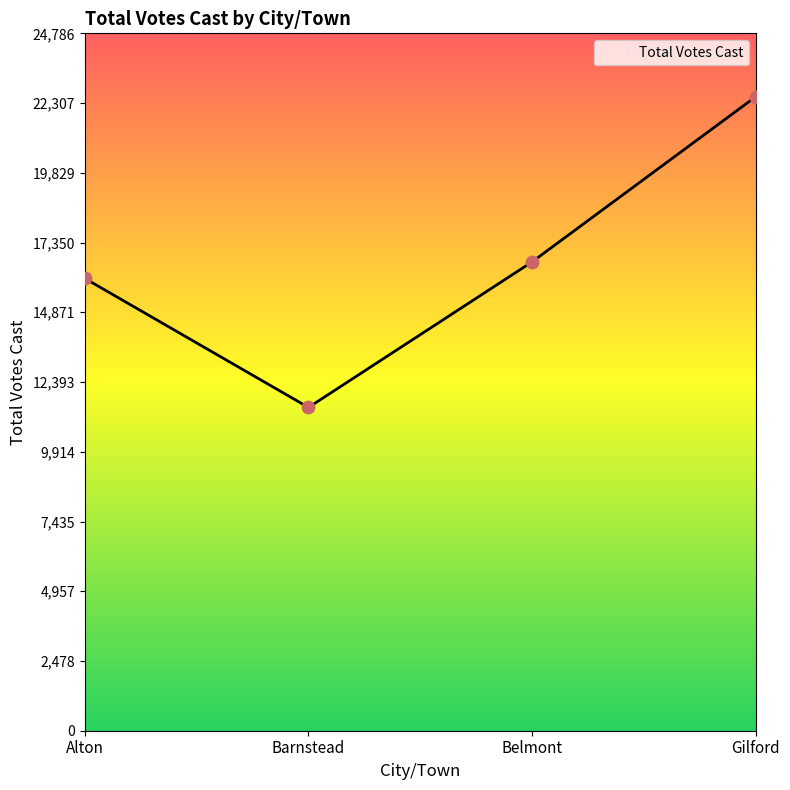

What is the ratio of the value at Gilford to the value at Barnstead?

2.0